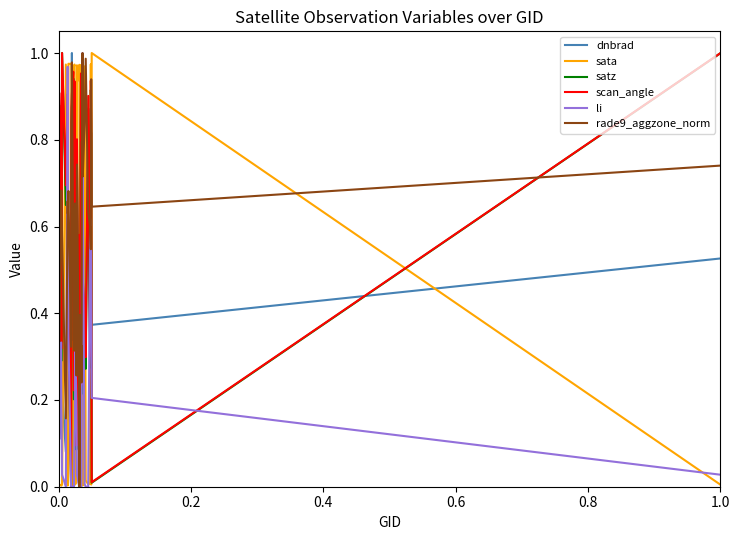

What is the difference between the maximum and minimum values in the sata series?

1.0